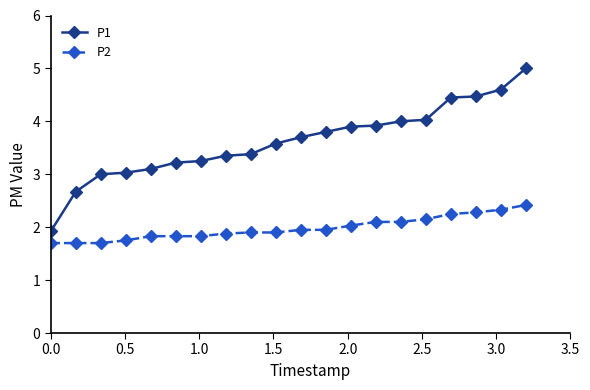

At how many categories does at least one series exceed 2?

19